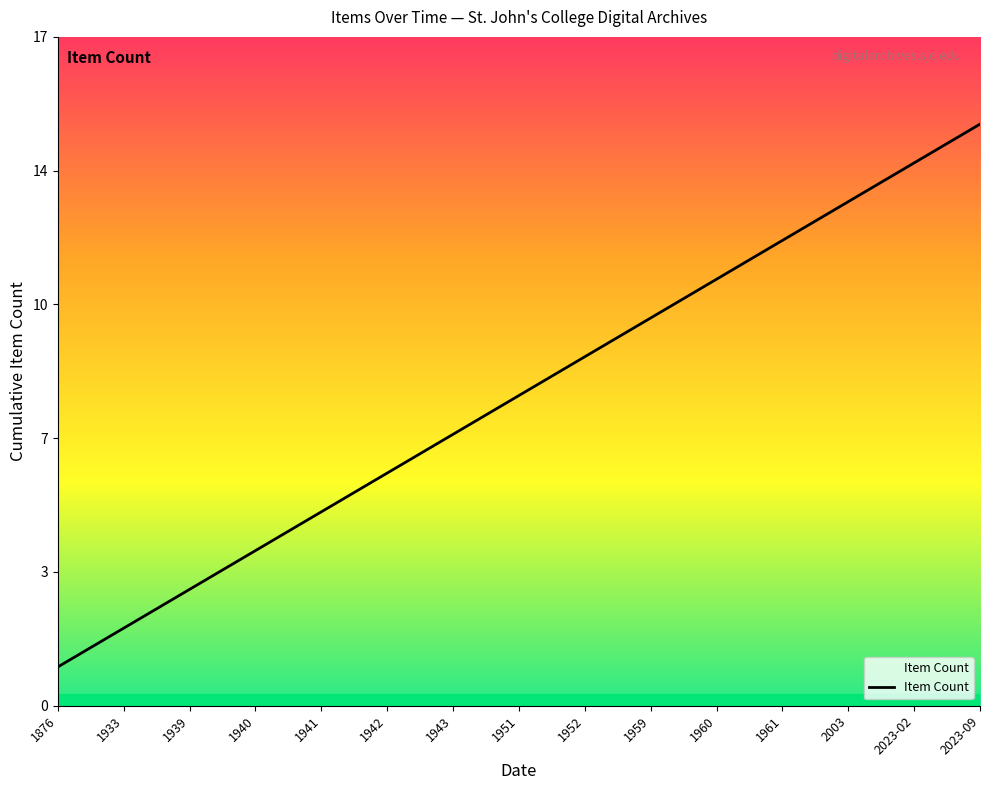

What is the label of the 13th point from the left?

2003